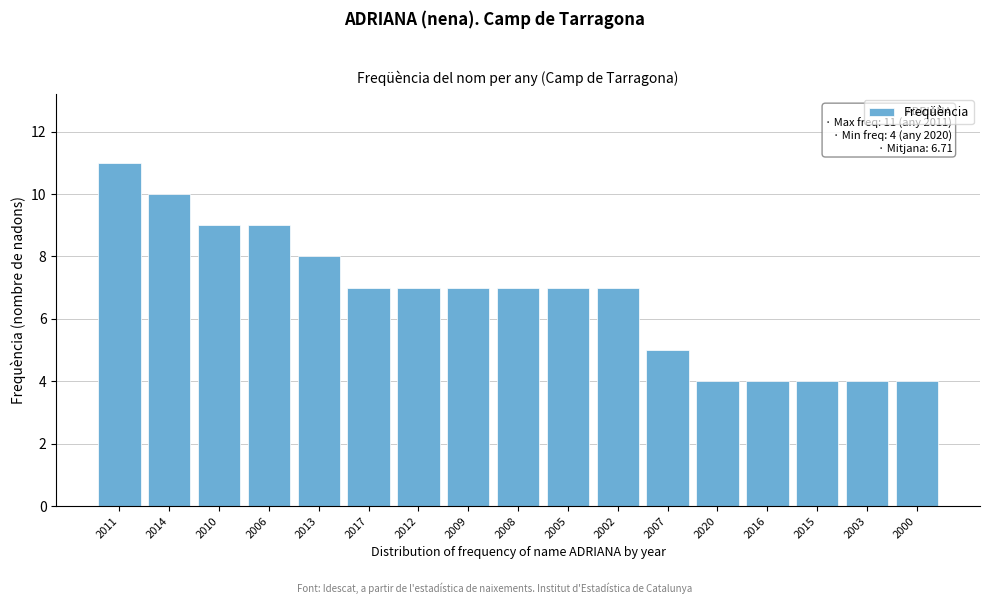

Reading left to right, what are all the values shown in this chart?

2011=11	2014=10	2010=9	2006=9	2013=8	2017=7	2012=7	2009=7	2008=7	2005=7	2002=7	2007=5	2020=4	2016=4	2015=4	2003=4	2000=4